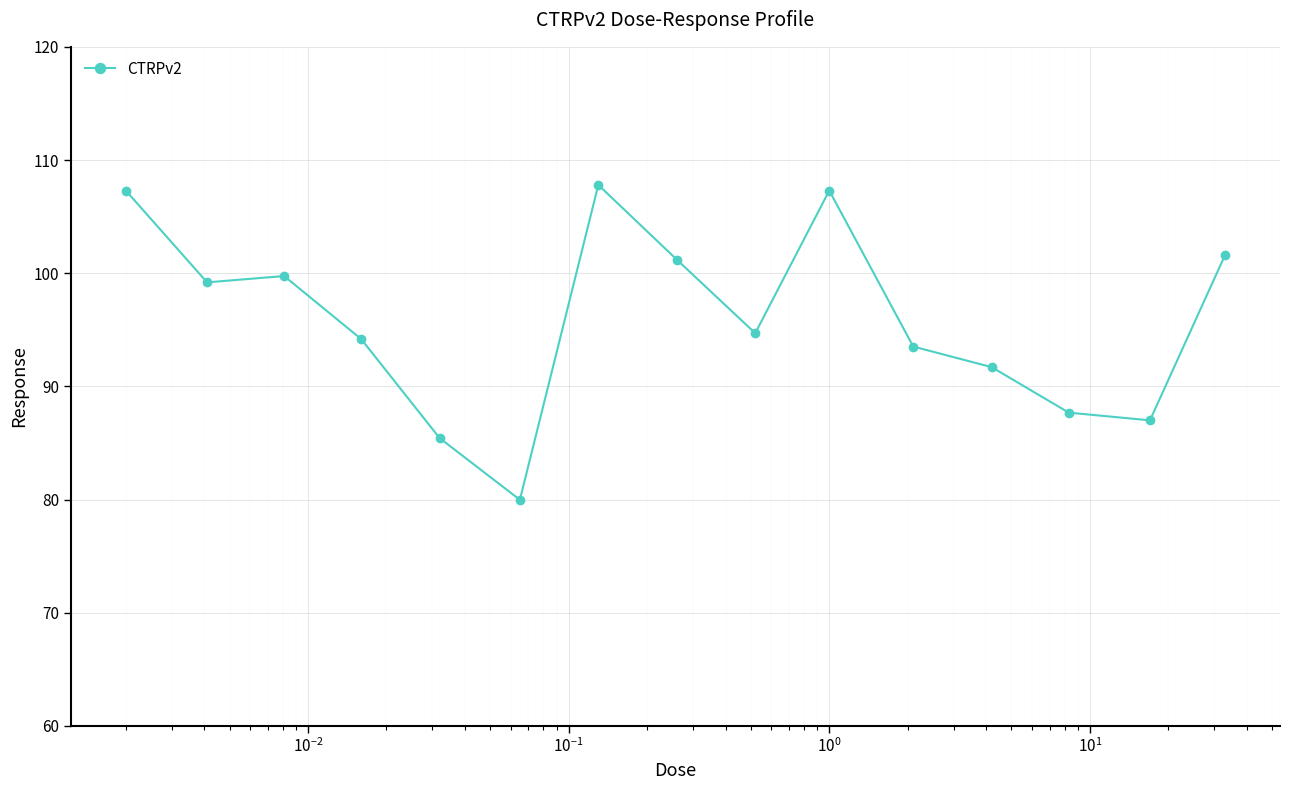

True or false: the data has more than 0 interior local peaks.

True